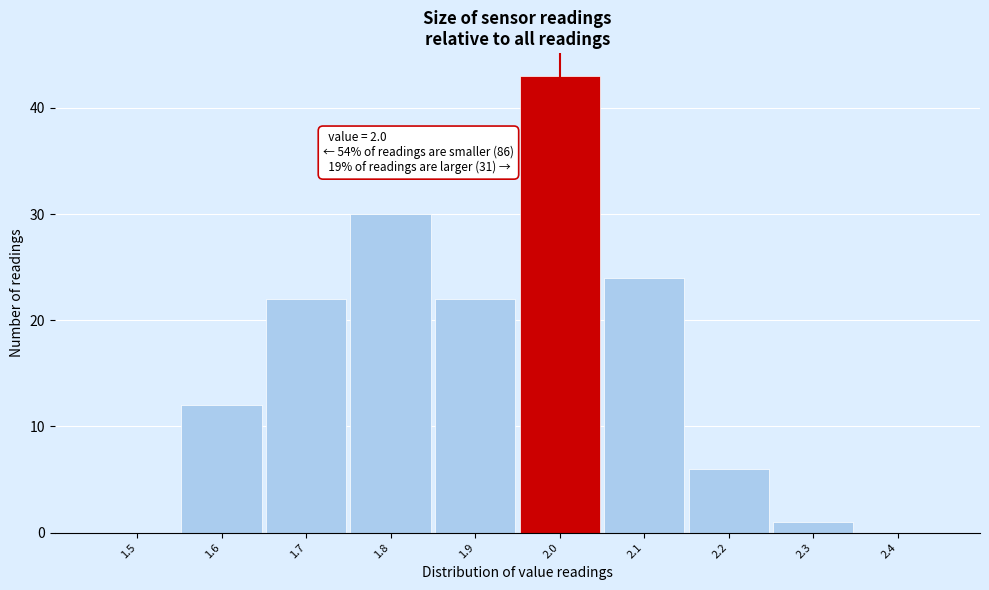

Over which range of the x-axis is the bar tallest?

1.95 to 2.05